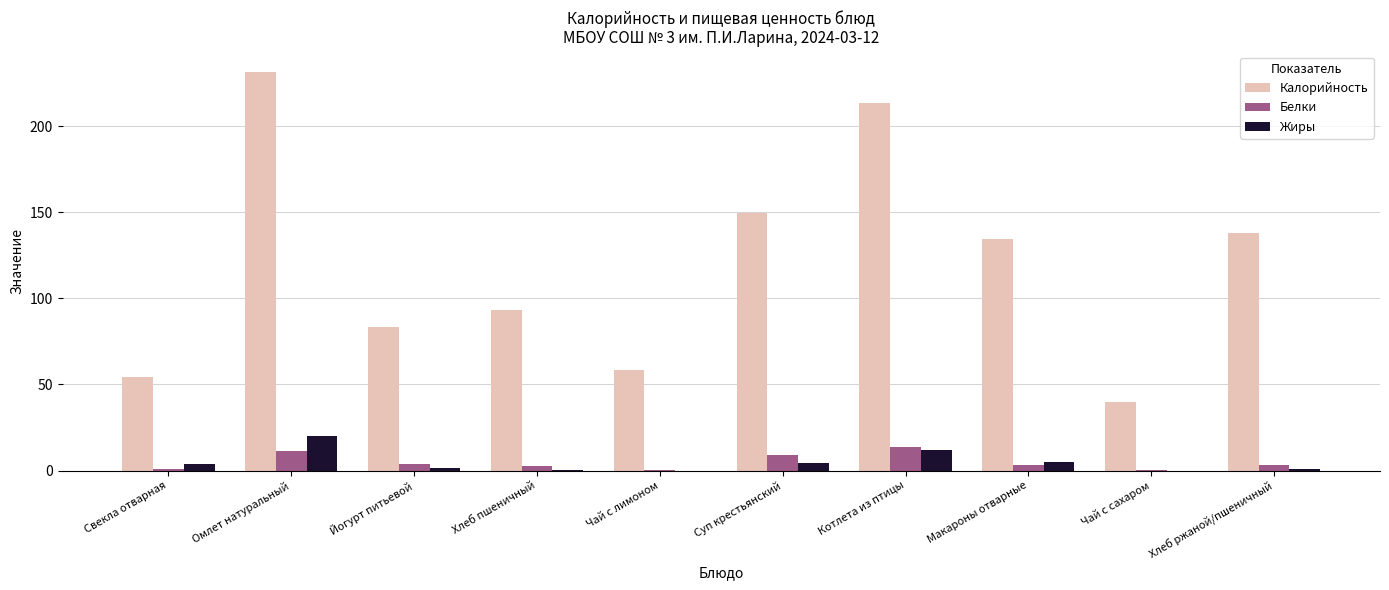

What is the difference between the Жиры values at Чай с лимоном and Йогурт питьевой?

1.5